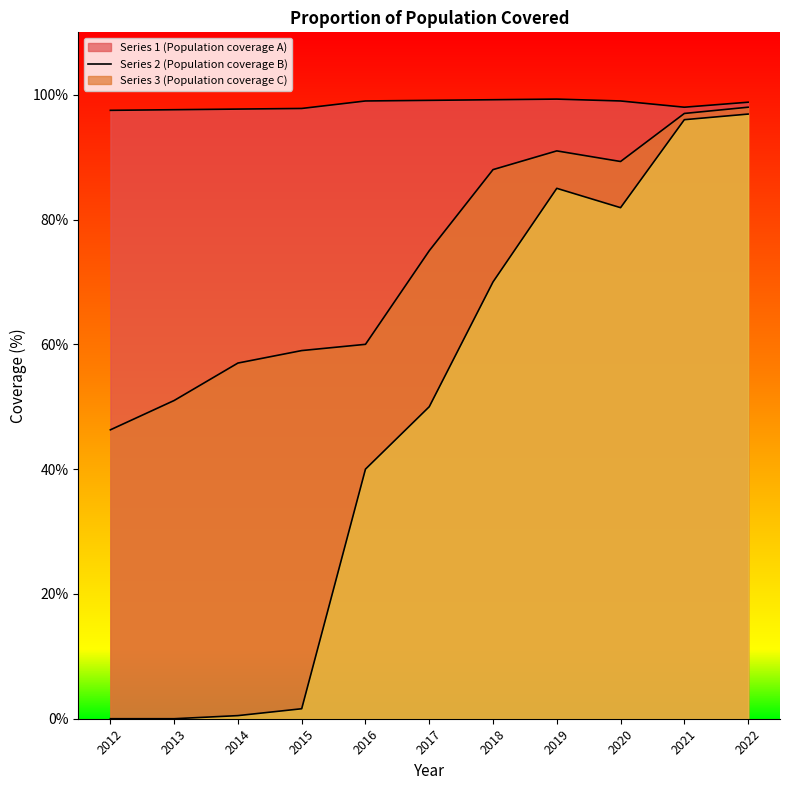

Which series has the largest total across all categories?

Proportion of population covered (Series 1)